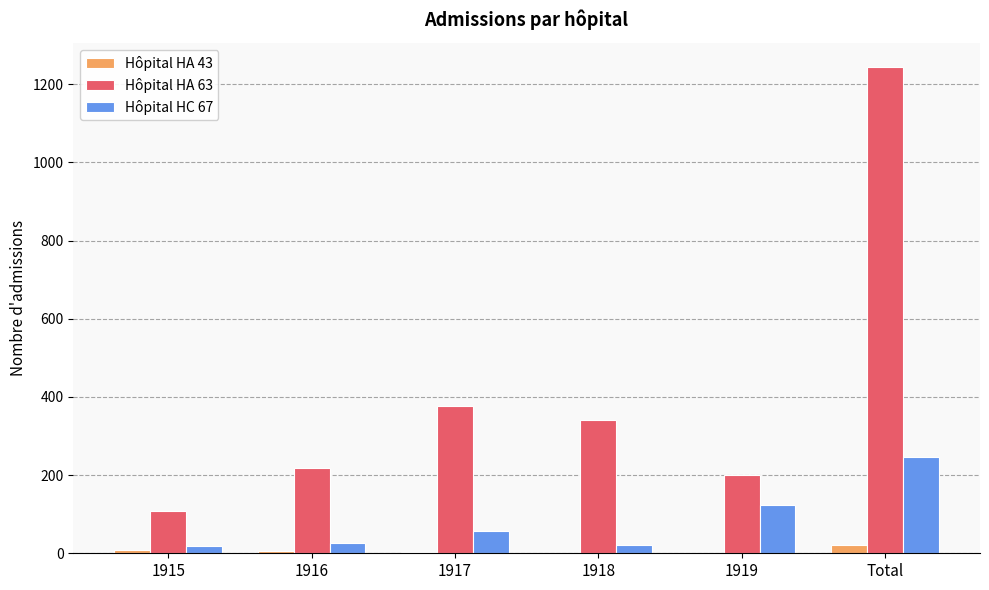

What is the greatest value displayed?

1243